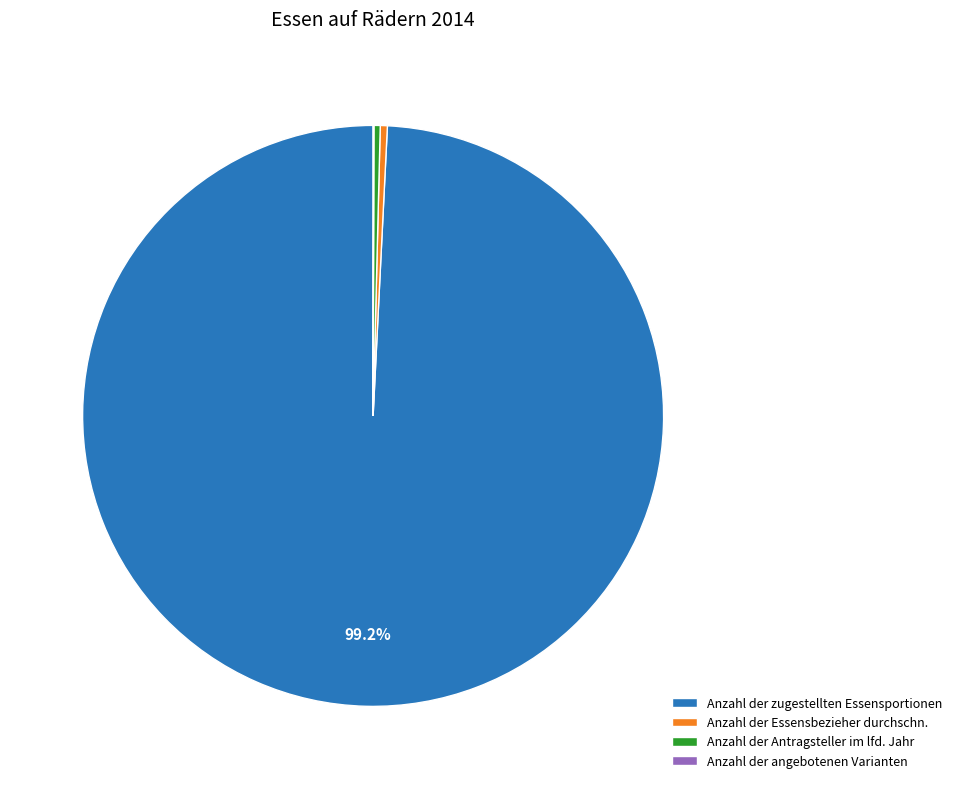

To the nearest percent, what is the average slice percentage?

25%